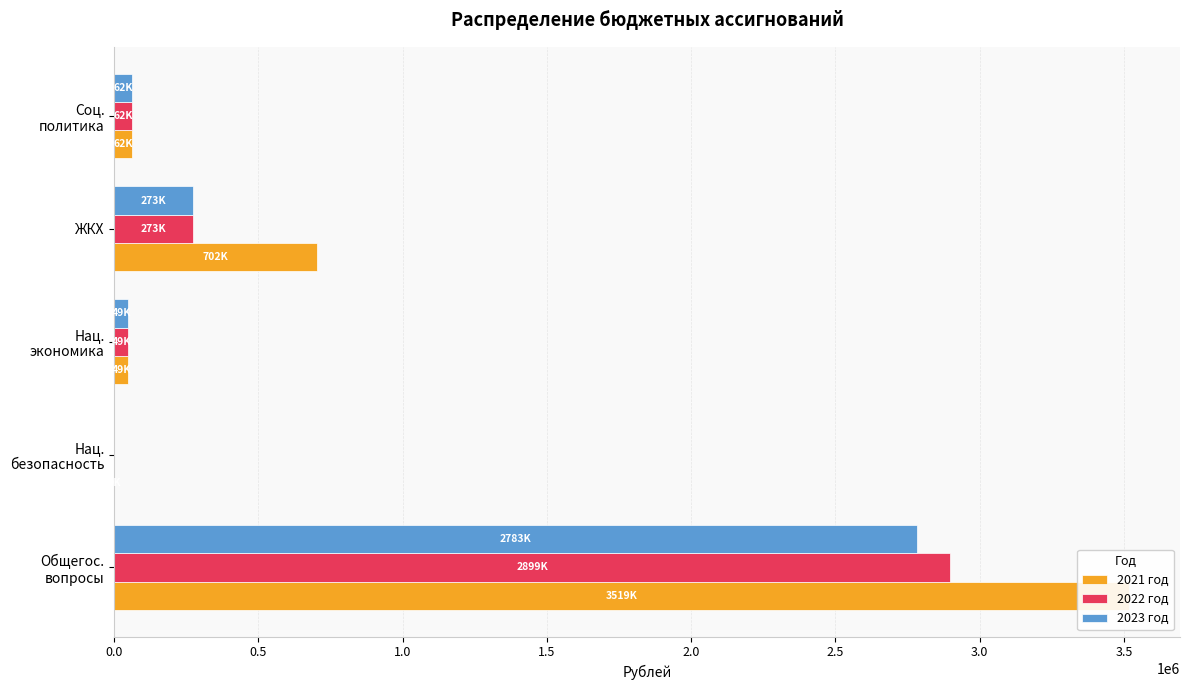

What is the minimum value for 2021 год?

460.0